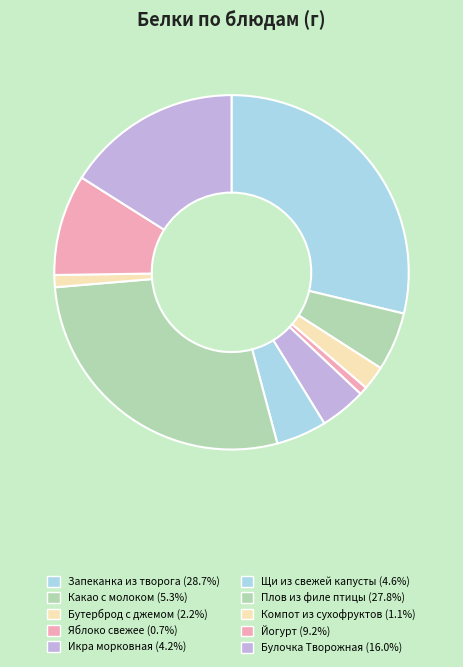

What percentage is the Какао с молоком slice, to the nearest percent?

5%